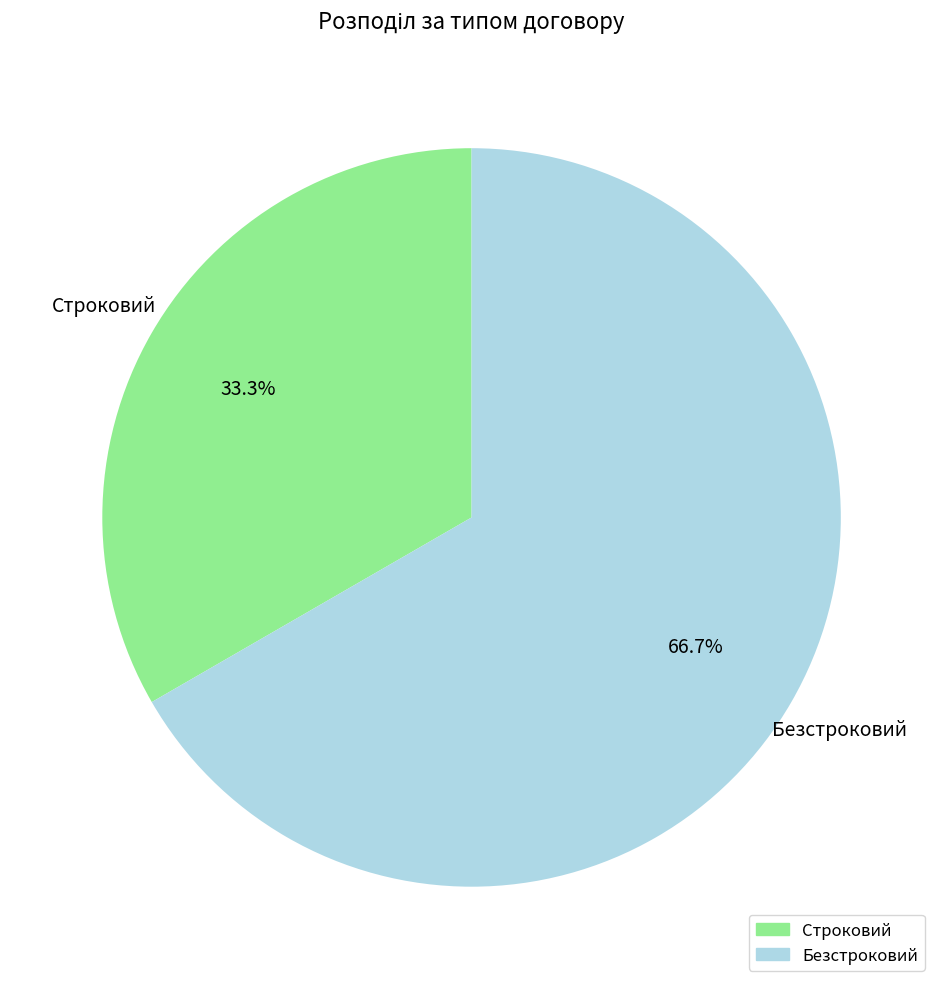

What portion of the pie excludes Безстроковий?

33.3%